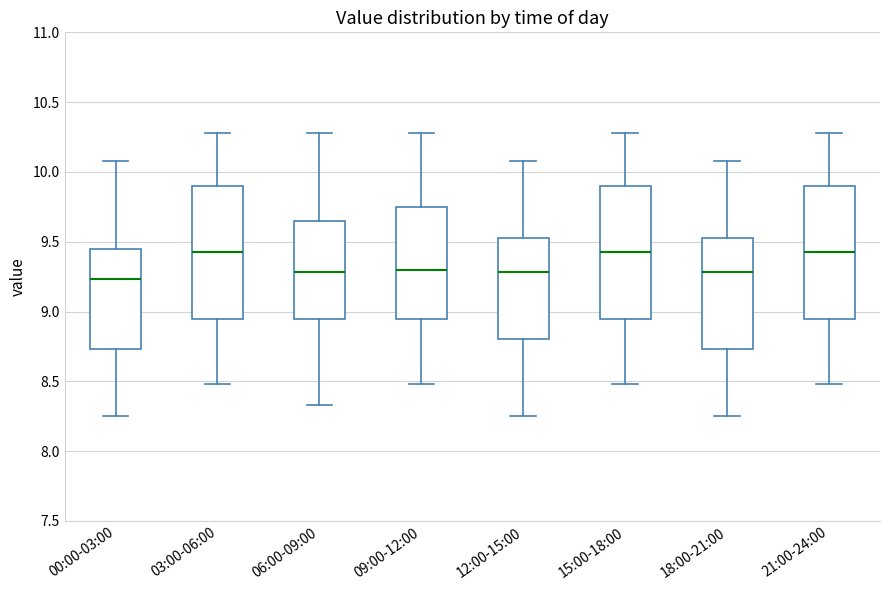

Reading left to right, read every box against the y-axis: the position of its median line, the range the box covers, and the ends of its whiskers. The values are not printed on the chart, so give them approximately, as read against the axis.

00:00-03:00: median 9.25, box 8.75 to 9.45, whiskers 8.25 to 10.10
03:00-06:00: median 9.45, box 8.95 to 9.90, whiskers 8.50 to 10.30
06:00-09:00: median 9.30, box 8.95 to 9.65, whiskers 8.35 to 10.30
09:00-12:00: median 9.30, box 8.95 to 9.75, whiskers 8.50 to 10.30
12:00-15:00: median 9.30, box 8.80 to 9.55, whiskers 8.25 to 10.10
15:00-18:00: median 9.45, box 8.95 to 9.90, whiskers 8.50 to 10.30
18:00-21:00: median 9.30, box 8.75 to 9.55, whiskers 8.25 to 10.10
21:00-24:00: median 9.45, box 8.95 to 9.90, whiskers 8.50 to 10.30